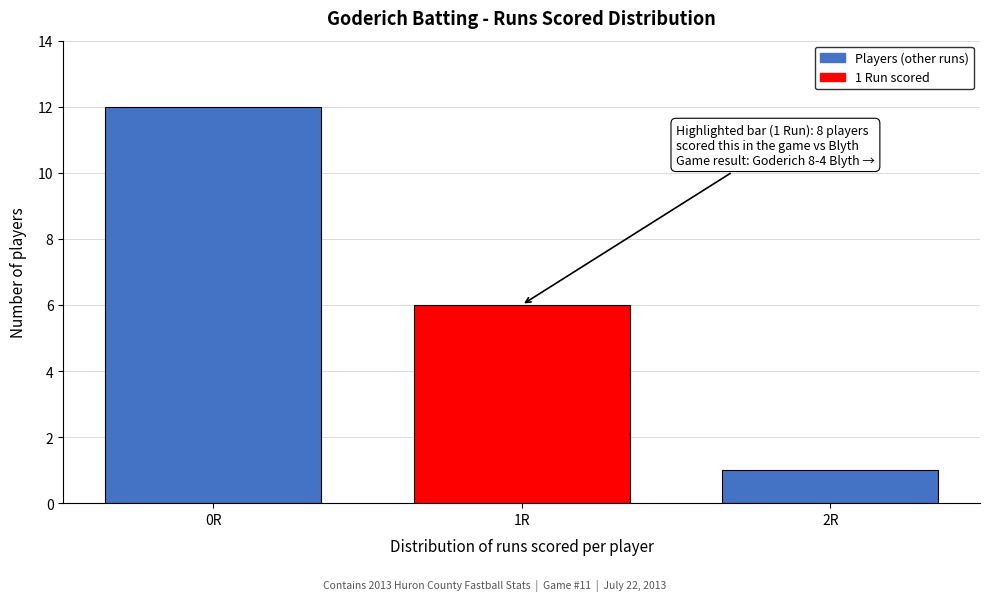

Reading right to left, what are all the values shown in this chart?

1	6	12